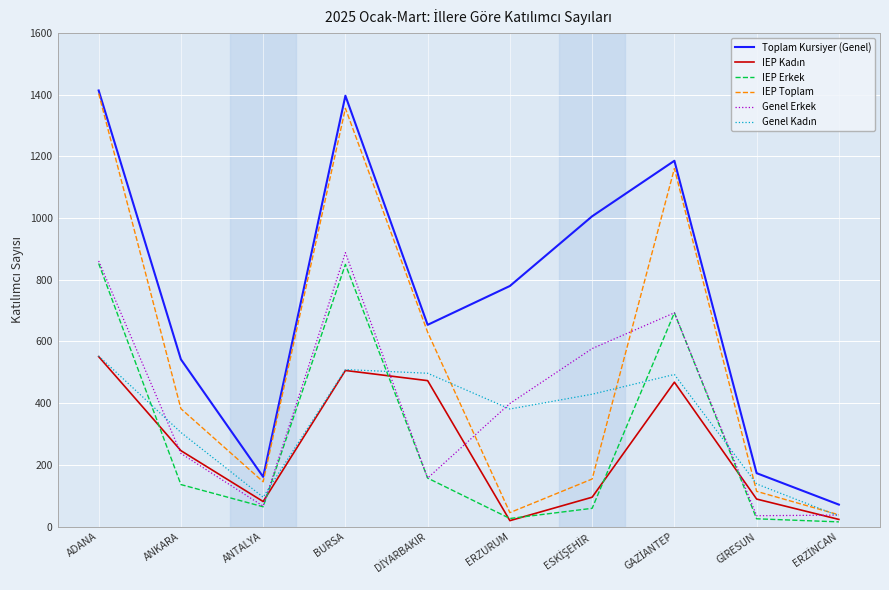

At which label is Toplam Kursiyer (Genel) closest to 742?

ERZURUM